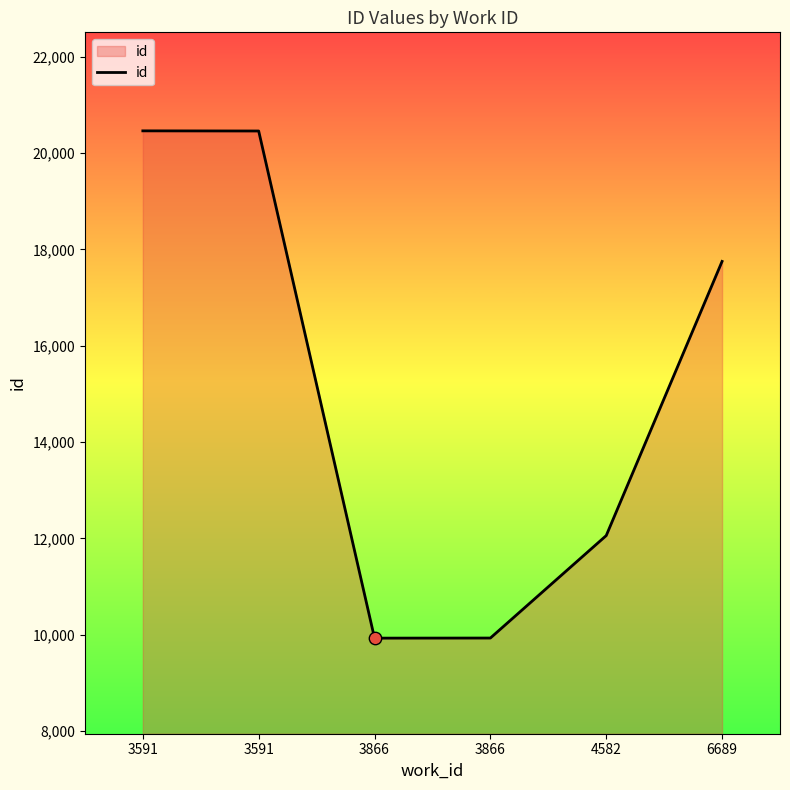

What is the change in value from 3866 to 4582?

+2130